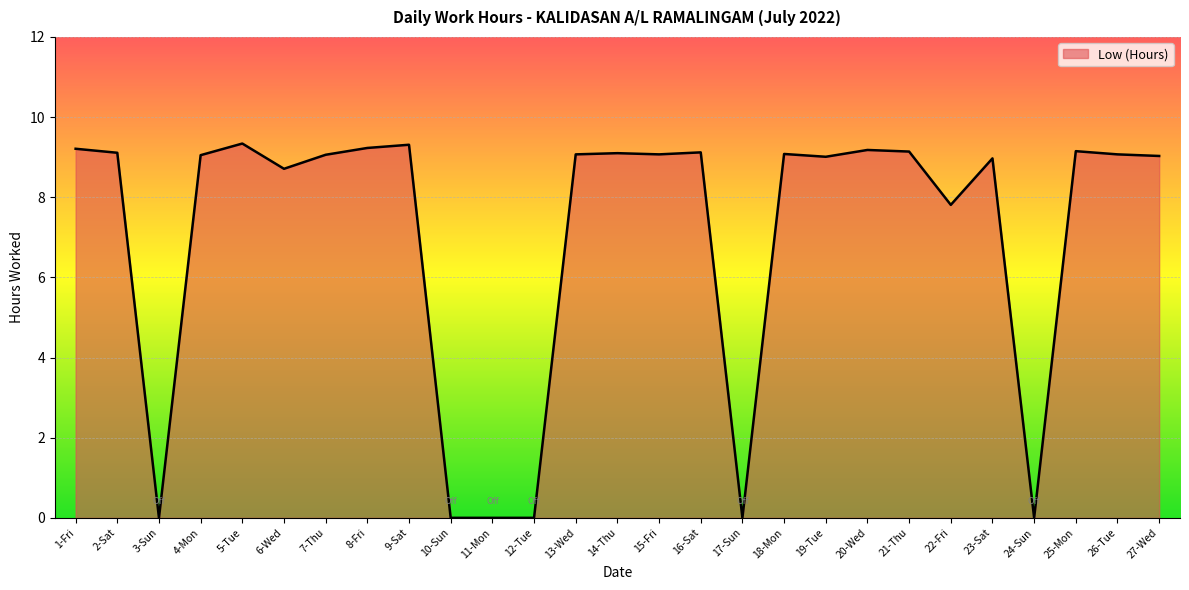

What is the maximum value shown in the chart?

9.3